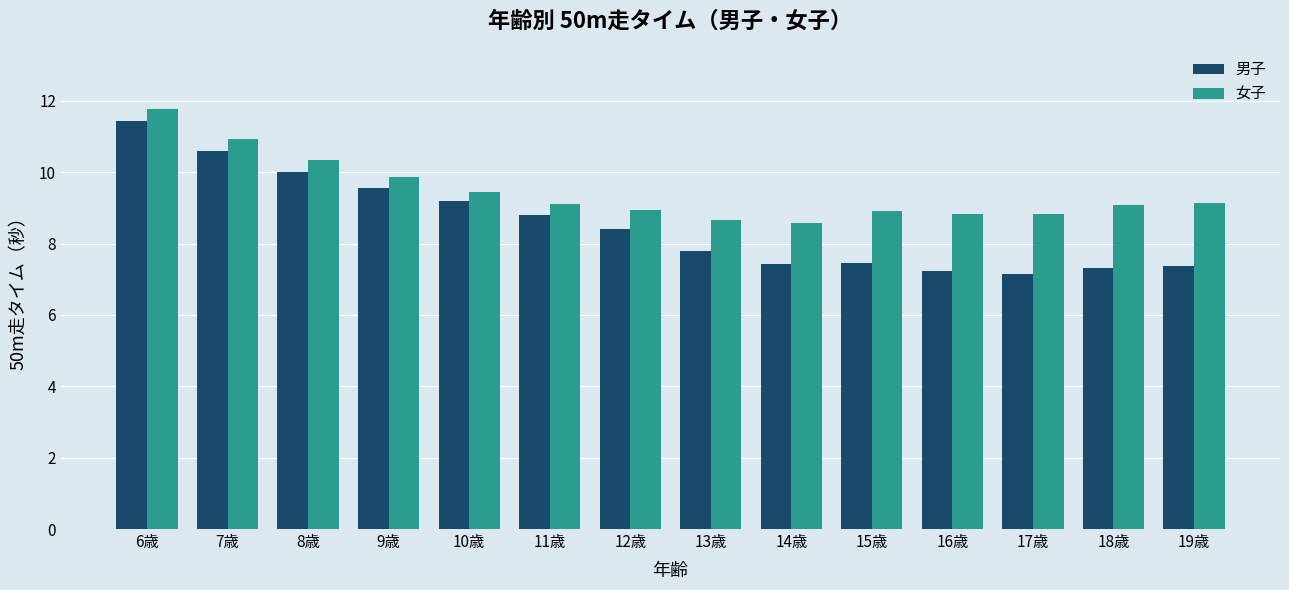

List the series in order of their peak value, lowest first.

男子, 女子